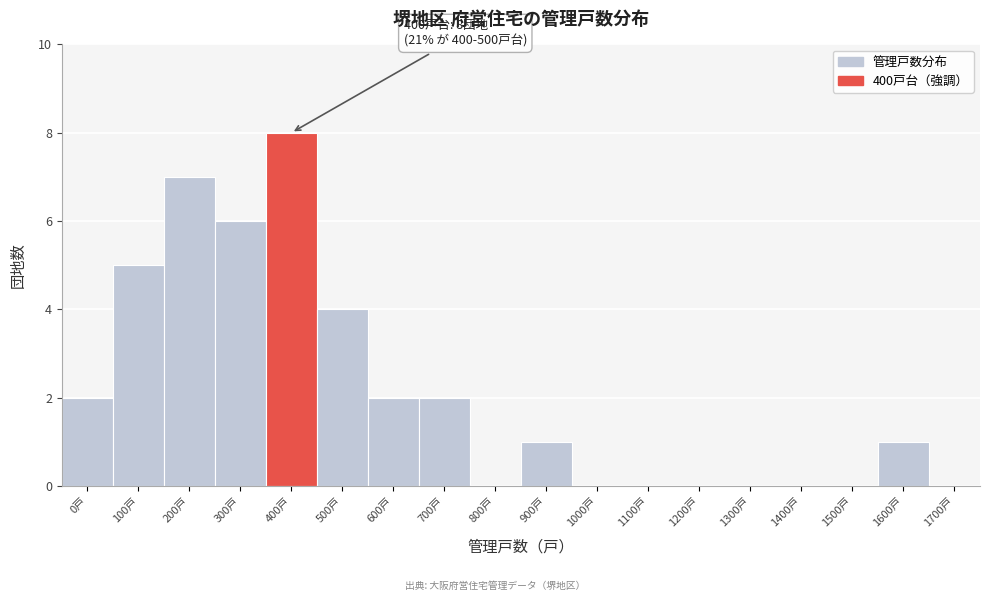

Reading left to right, extract all data points from this chart.

0戸=2	100戸=5	200戸=7	300戸=6	400戸=8	500戸=4	600戸=2	700戸=2	800戸=0	900戸=1	1000戸=0	1100戸=0	1200戸=0	1300戸=0	1400戸=0	1500戸=0	1600戸=1	1700戸=0